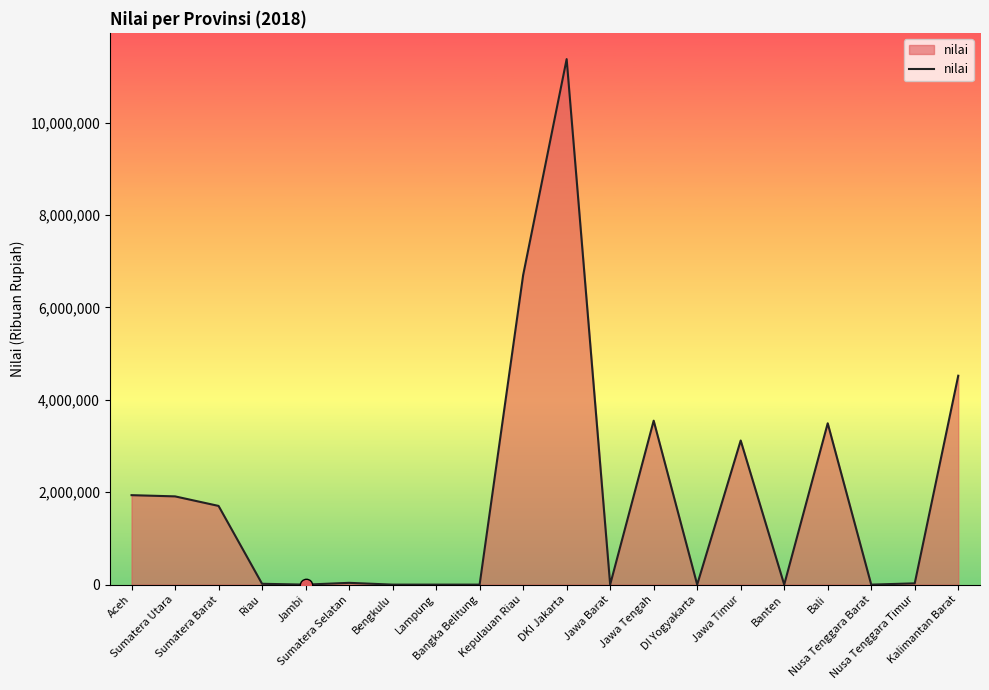

Between Aceh and DKI Jakarta, which is larger?

DKI Jakarta